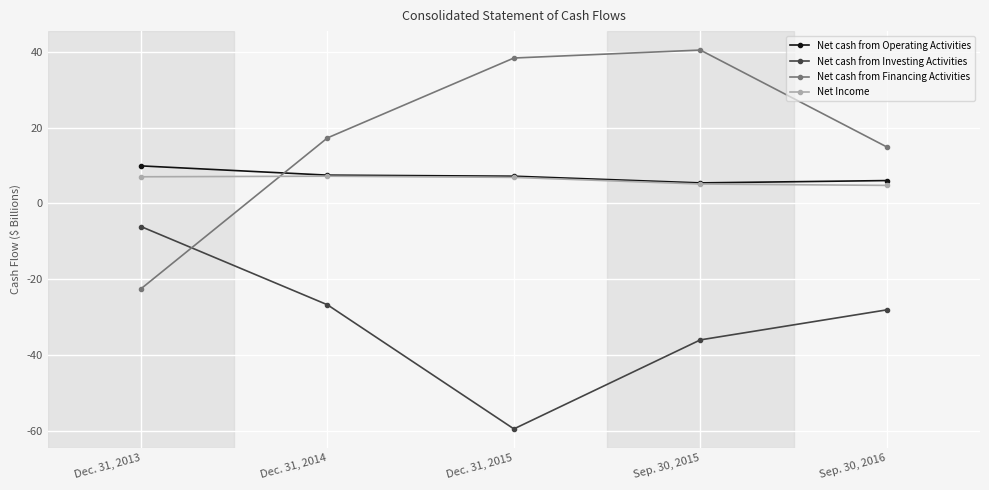

What is the value of the Net cash from Investing Activities point at the 4th from the left?

-36.0